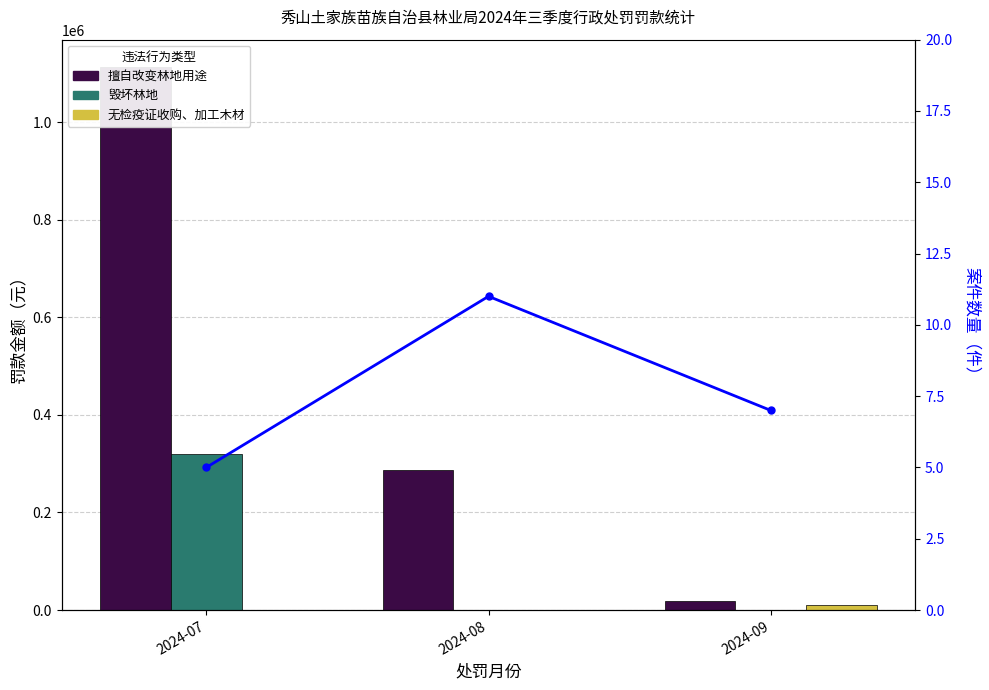

Is the value of 案件数量（件） at 2024-09 greater than the value of 擅自改变林地用途 at 2024-09?

No